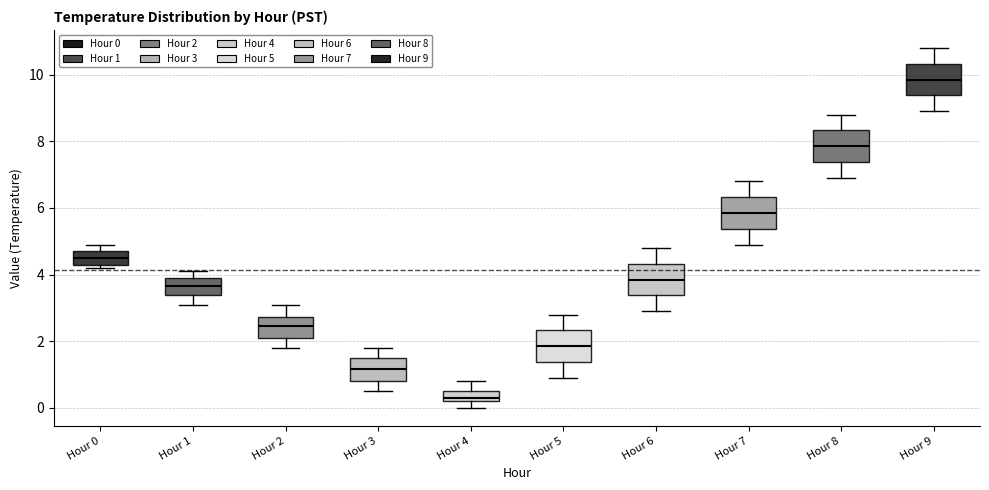

Where is the upper edge of the box for Hour 4 on the y-axis? The values are not printed on the chart, so give them approximately, as read against the axis.

0.6